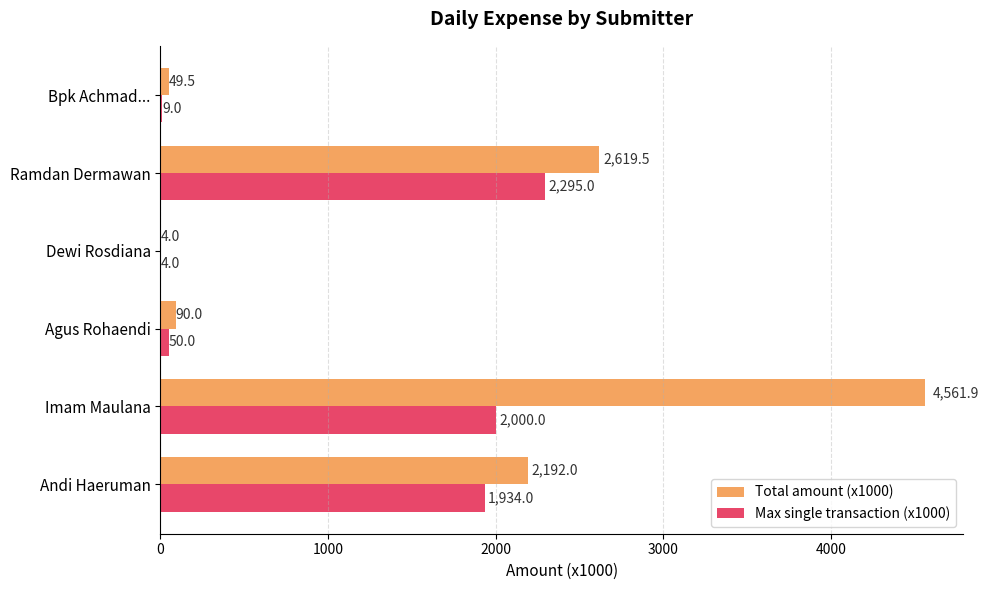

The value of Max single transaction (x1000) at Imam Maulana is 2000.0. True or false?

True